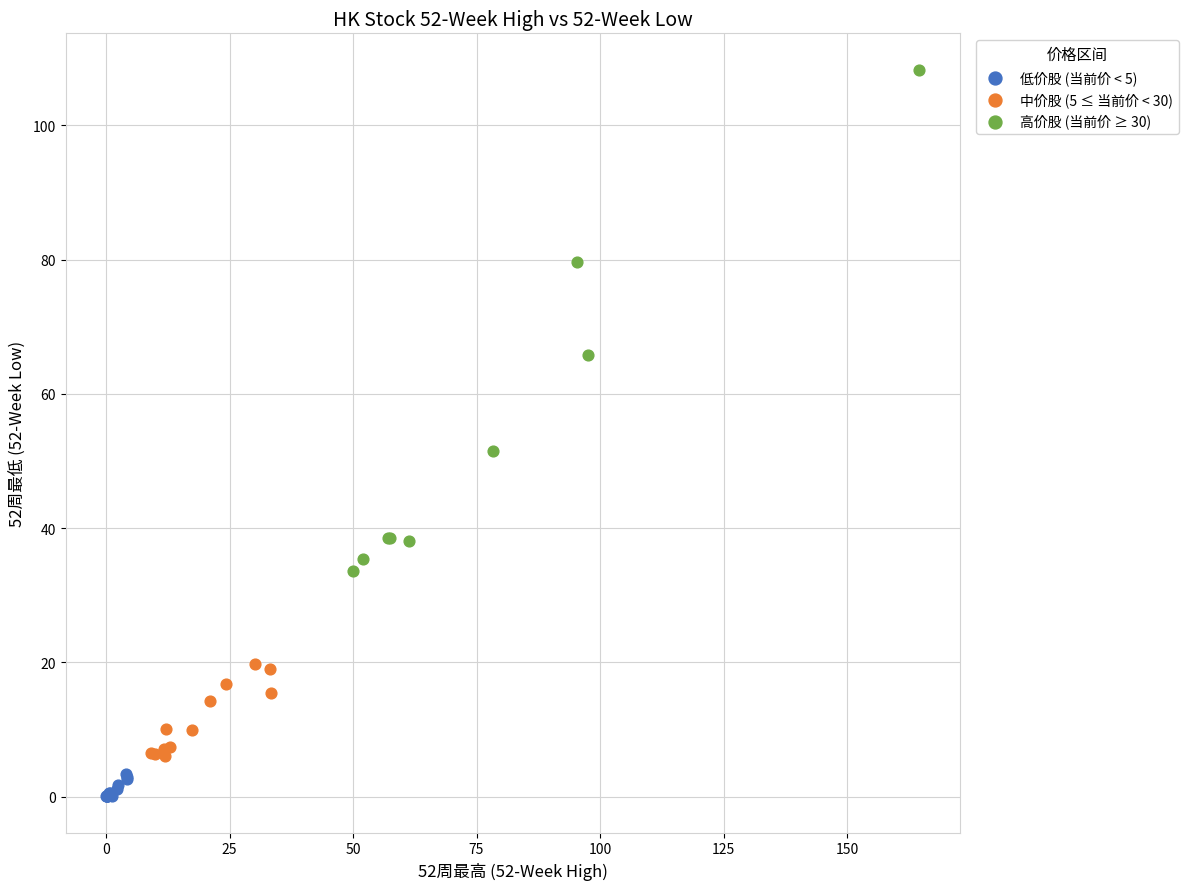

What are all the series names shown in the legend?

低价股 (当前价 < 5), 中价股 (5 ≤ 当前价 < 30), 高价股 (当前价 ≥ 30)